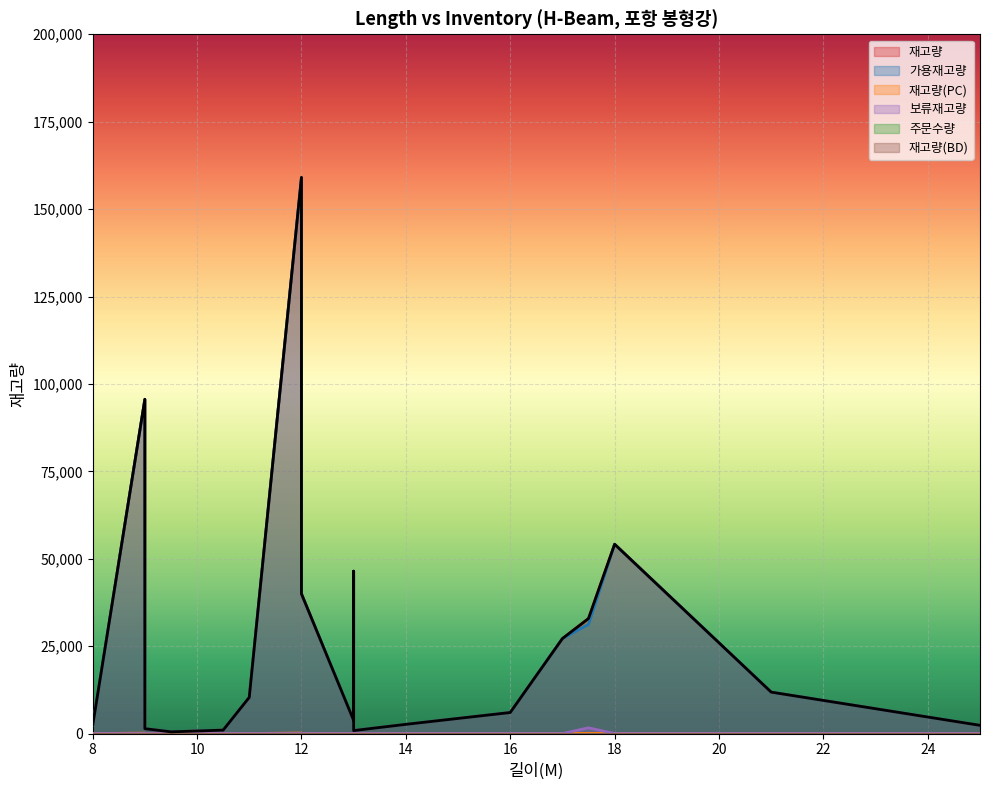

The value of 재고량(PC) at 13 is 4. True or false?

True